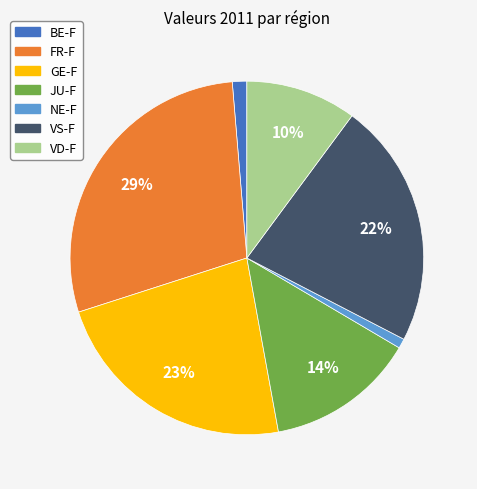

Combined, do FR-F and VD-F account for over 50%?

No